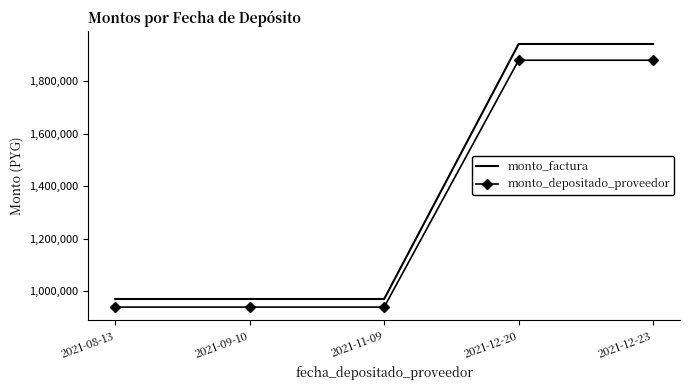

What is the average value of the monto_factura series?

1359120